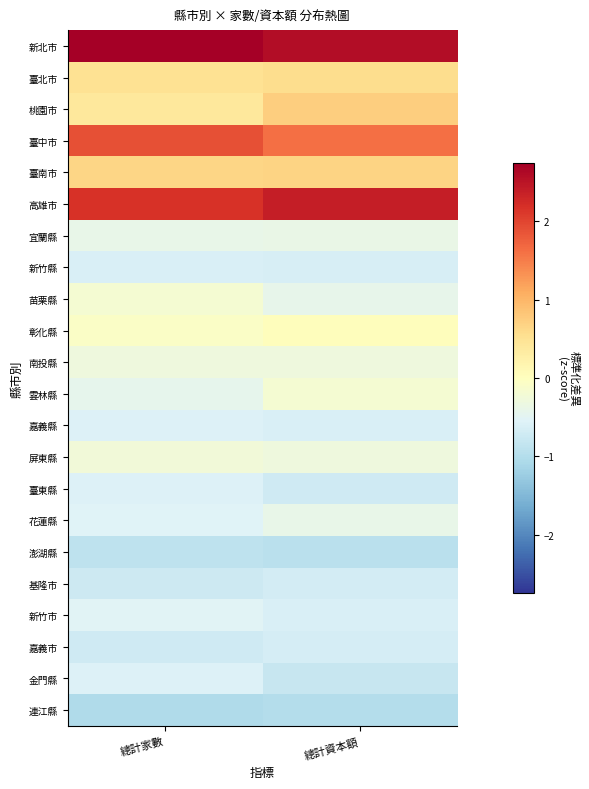

What is the smallest value displayed?

-1.0